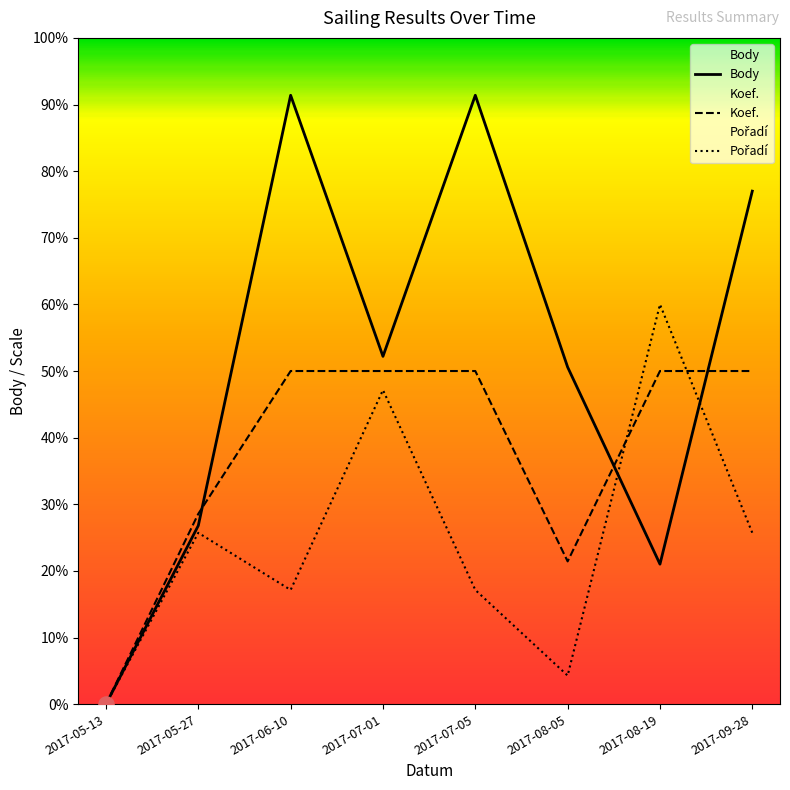

Is the value of Koef. at 2017-07-01 greater than the value of Body at 2017-07-01?

No